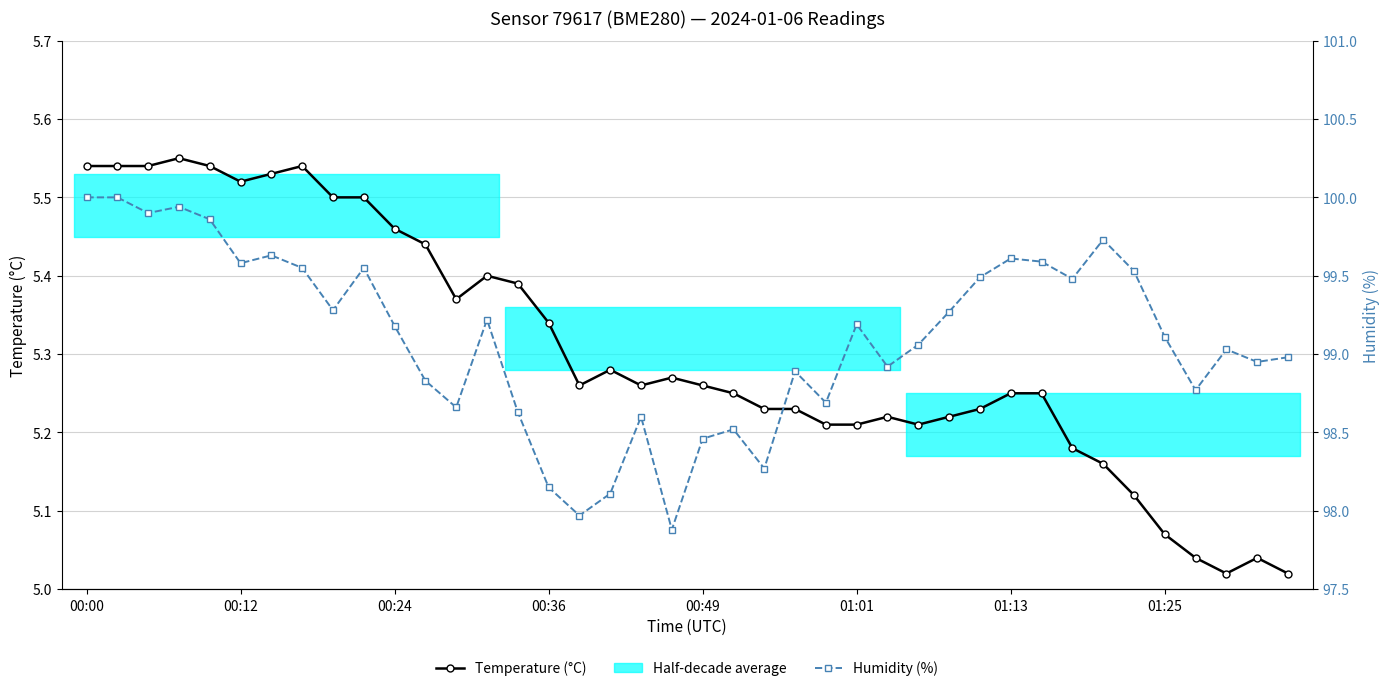

How many lines are shown in the chart?

2